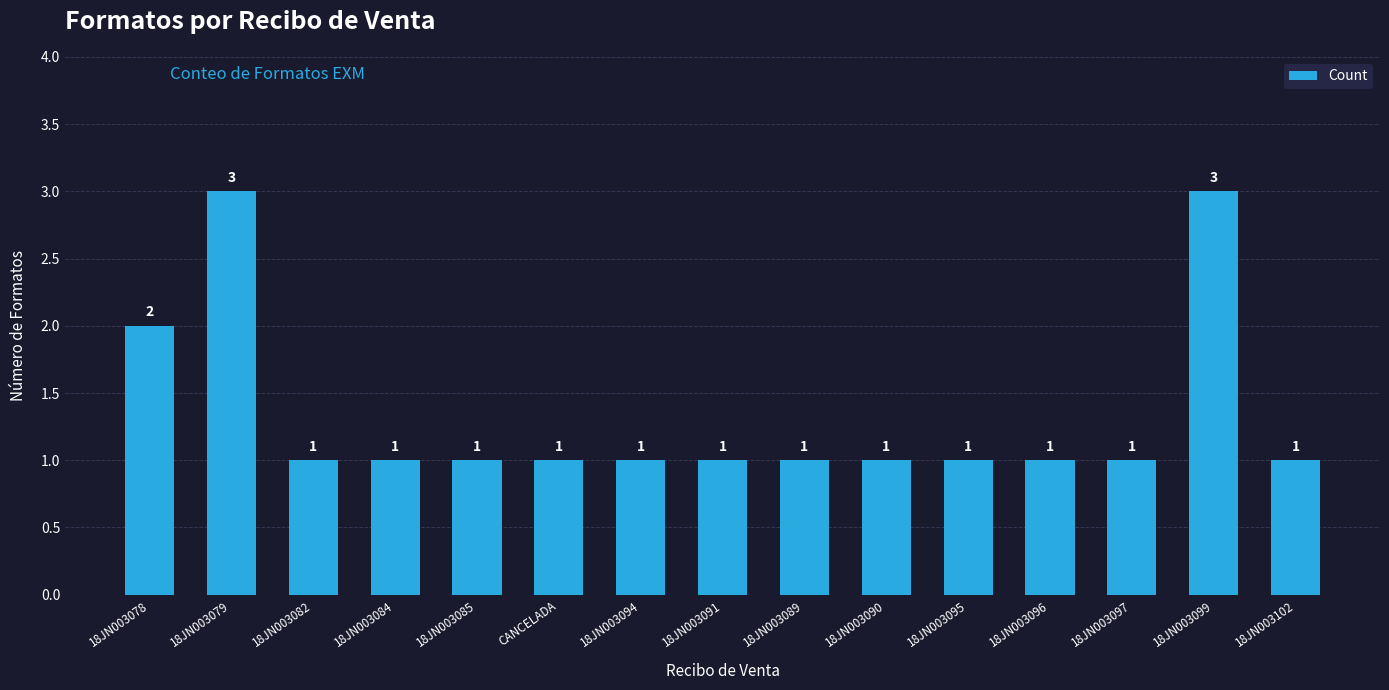

What is the approximate value at 18JN003094?

1